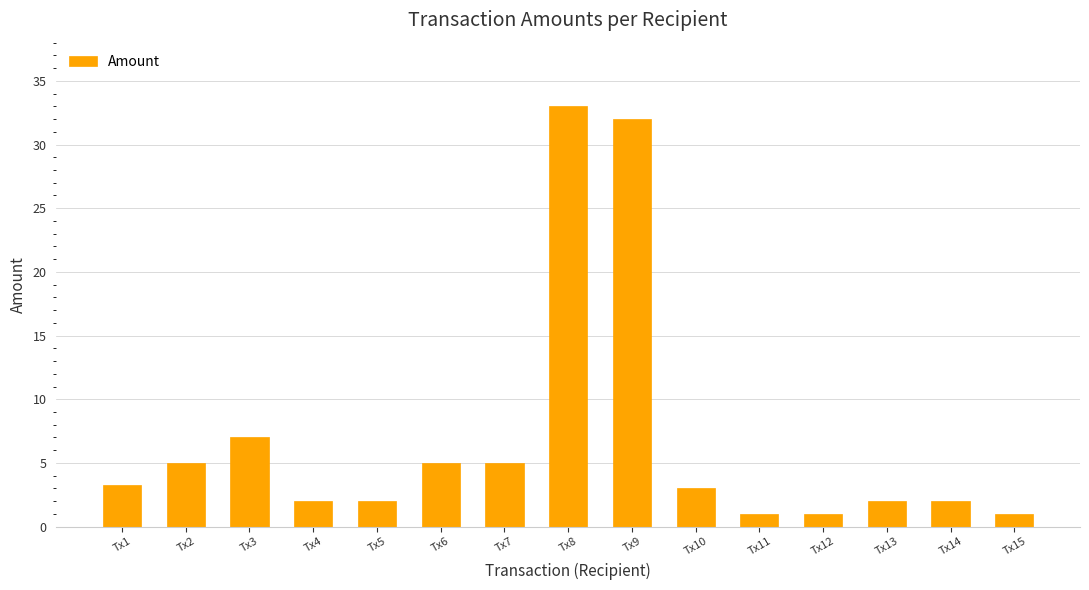

Which category has the highest value across all series?

Tx8